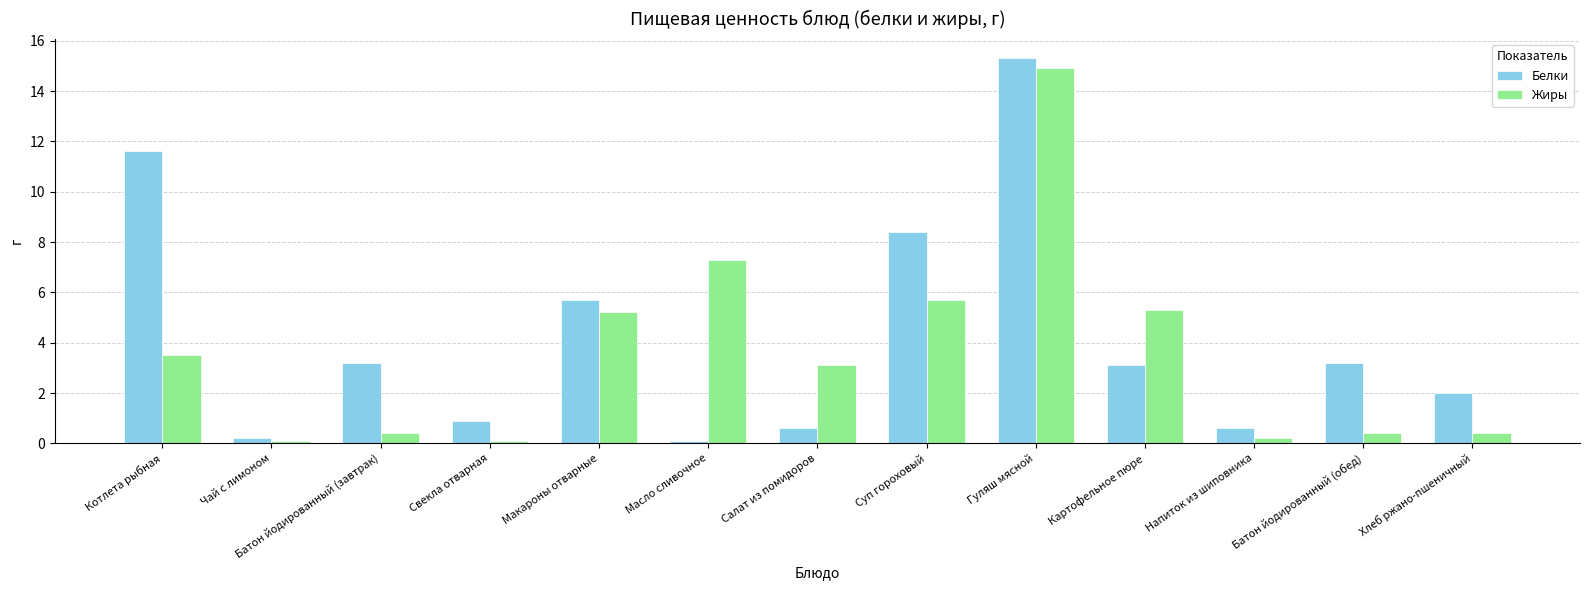

At which label is Жиры closest to 7?

Масло сливочное